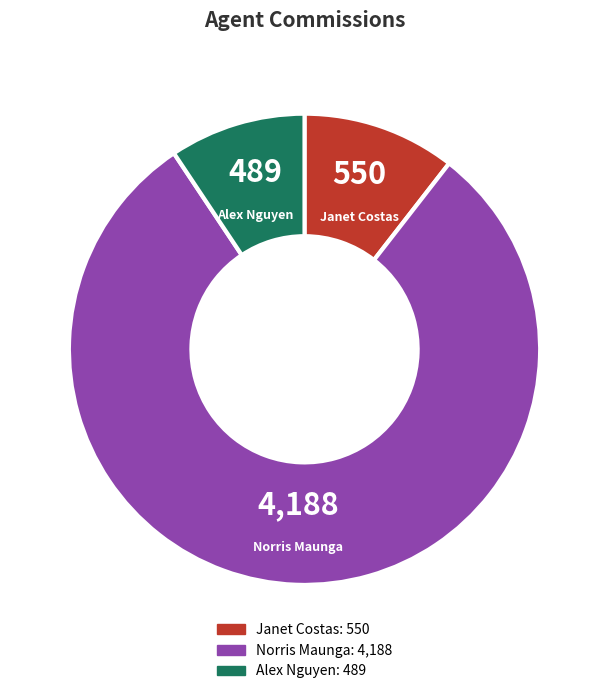

What is the smallest slice in the pie chart?

Alex Nguyen